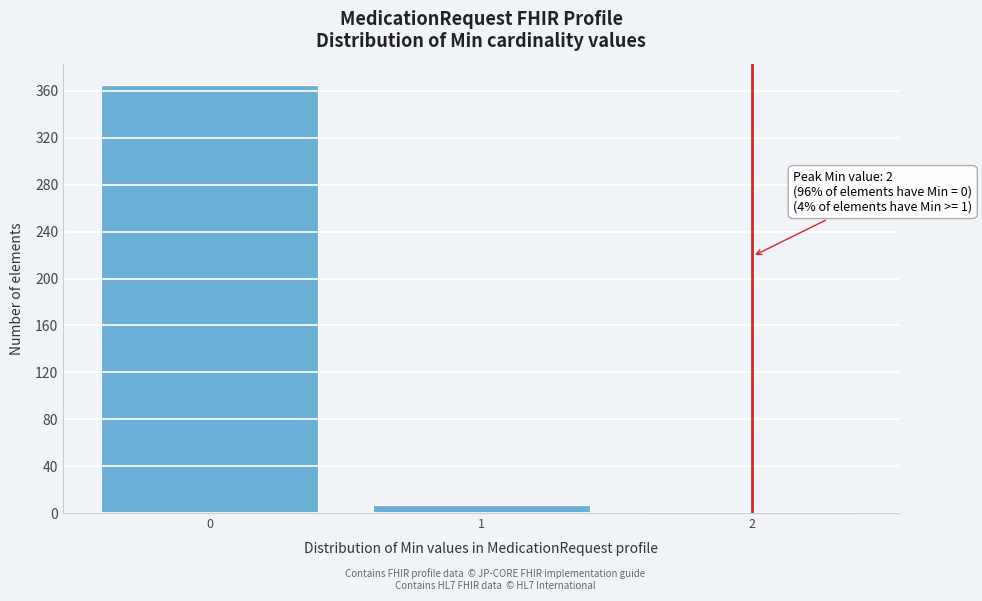

Reading right to left, extract all data points from this chart.

2=1	1=7	0=365